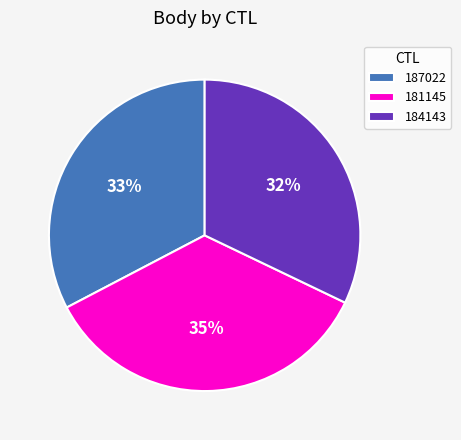

How many segments does this pie chart have?

3